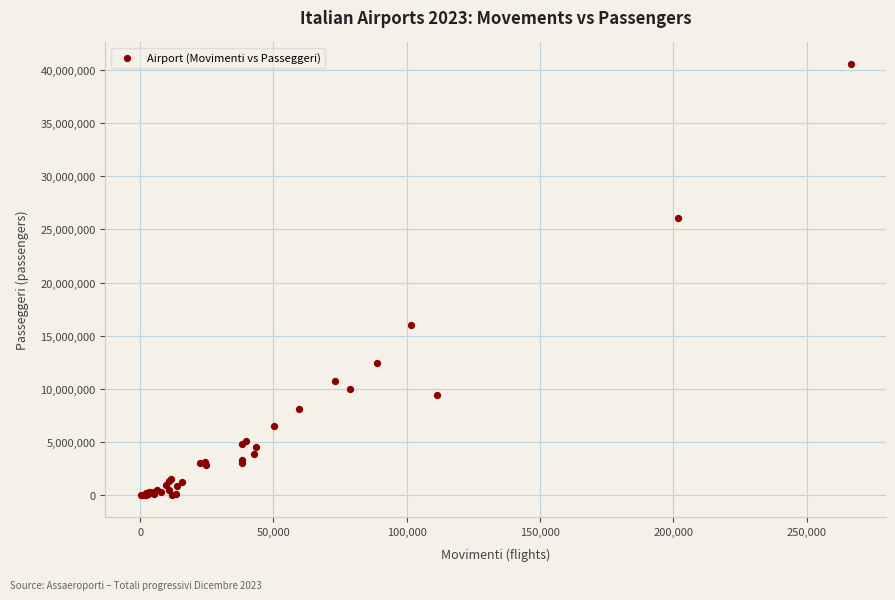

What Y value in the scatter plot is closest to 20272620?

15974451